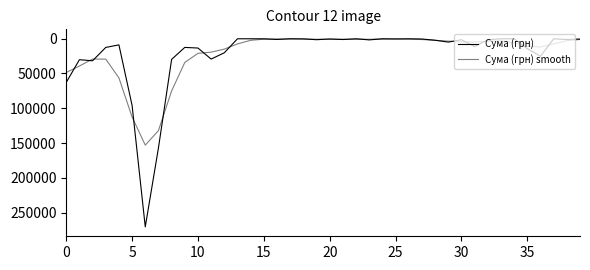

Does the chart have visible grid lines?

No